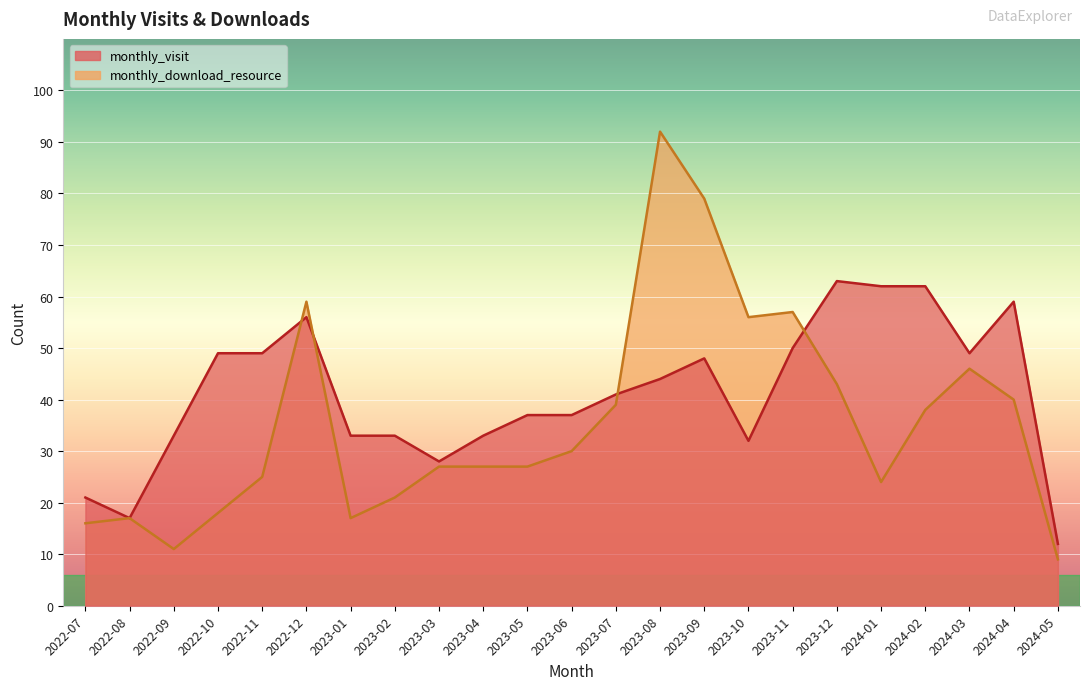

Does the chart display data point markers on the line(s)?

No